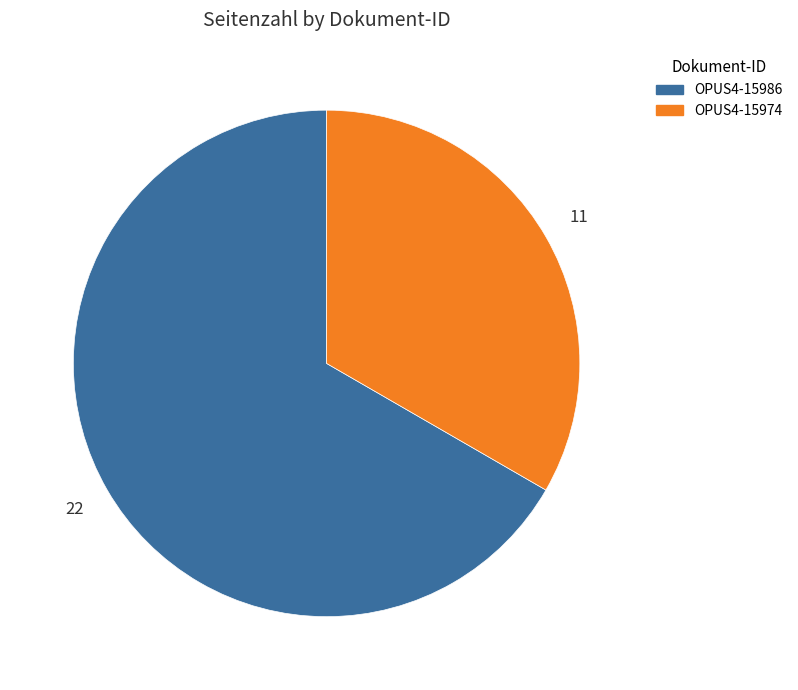

Rank the categories by value from highest to lowest.

OPUS4-15986, OPUS4-15974